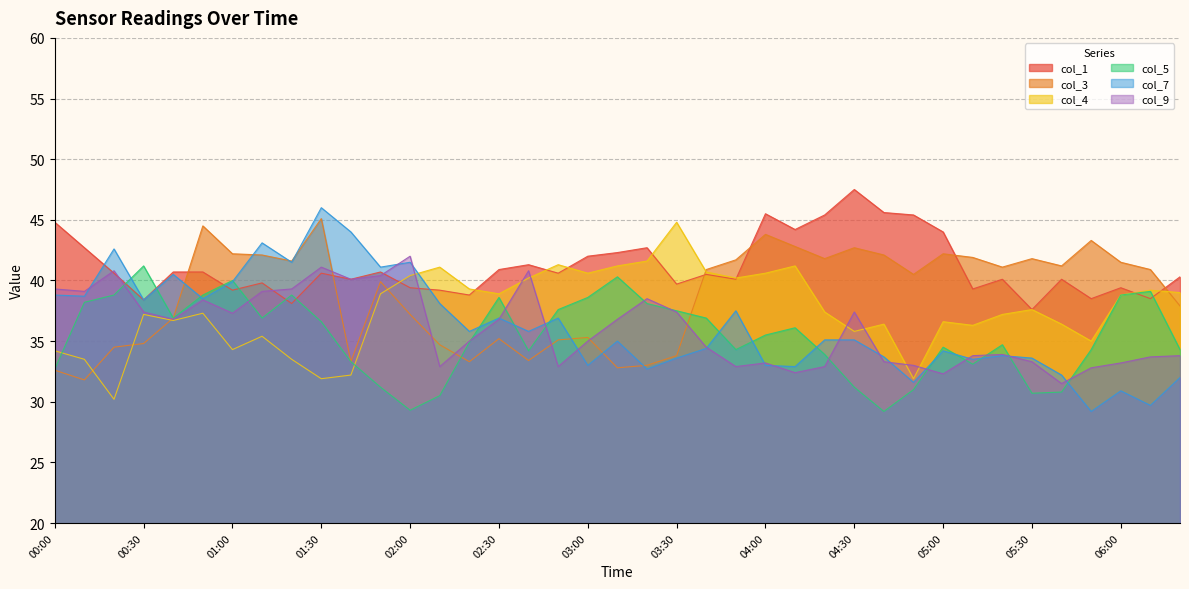

Where do col_7 and col_1 first cross each other?

00:10 and 00:20